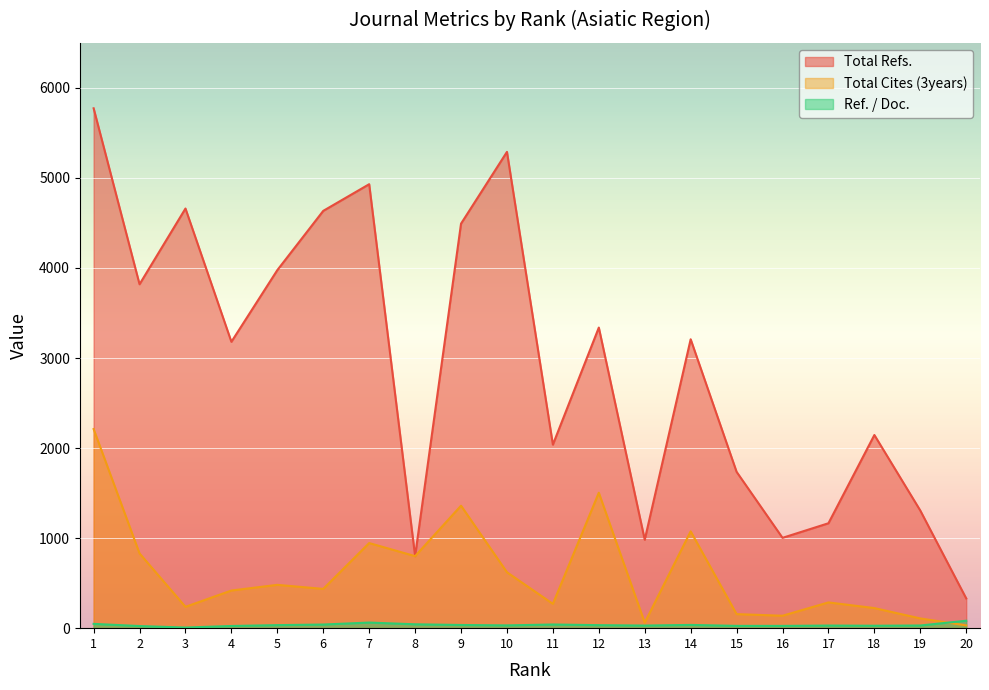

True or false: Total Cites (3years) and Total Refs. intersect in this chart.

False